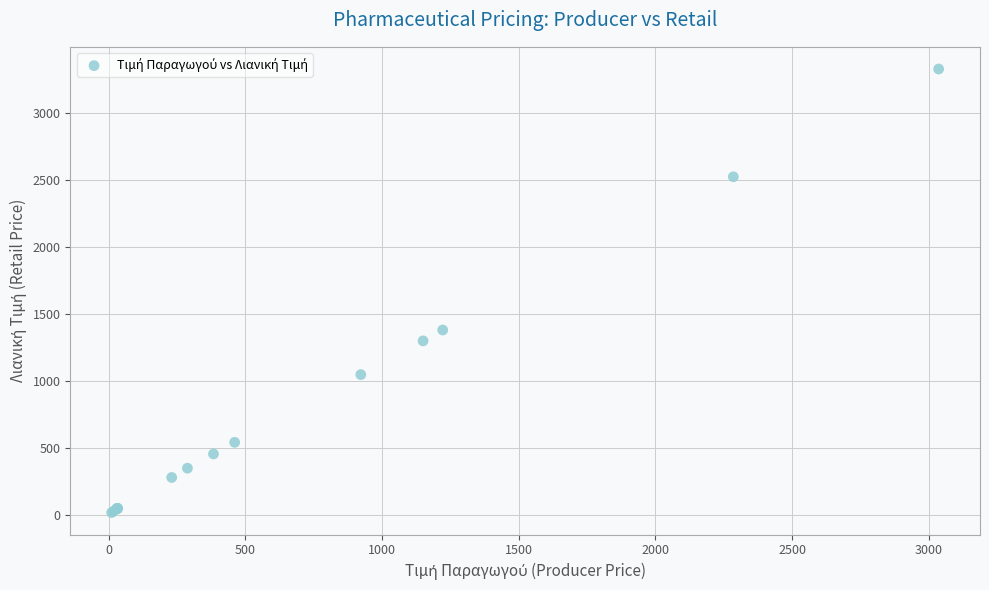

What Y value in the scatter plot is closest to 1673?

1380.3